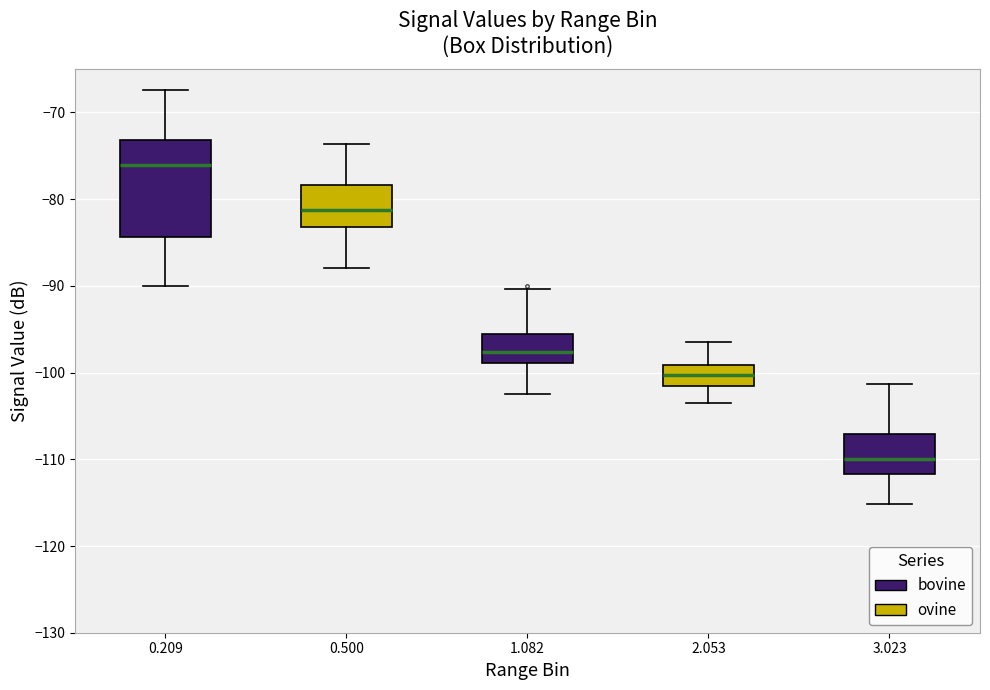

Which box is the tallest, from its lower edge to its upper edge?

0.209